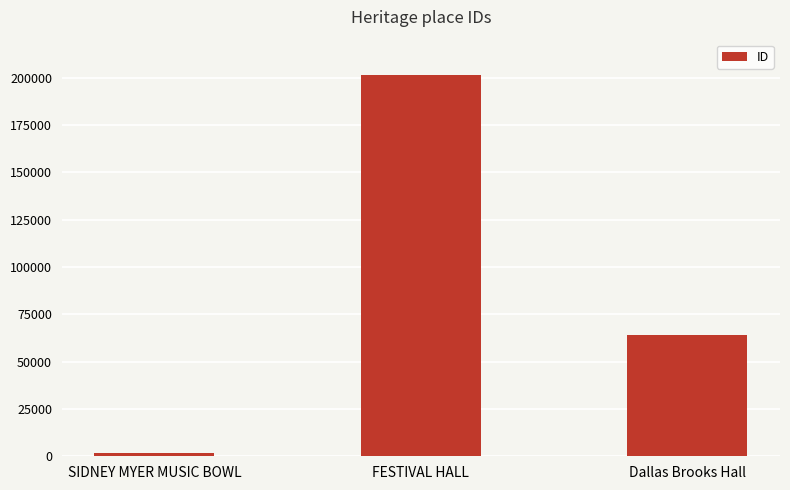

The value at SIDNEY MYER MUSIC BOWL is 1528. True or false?

True